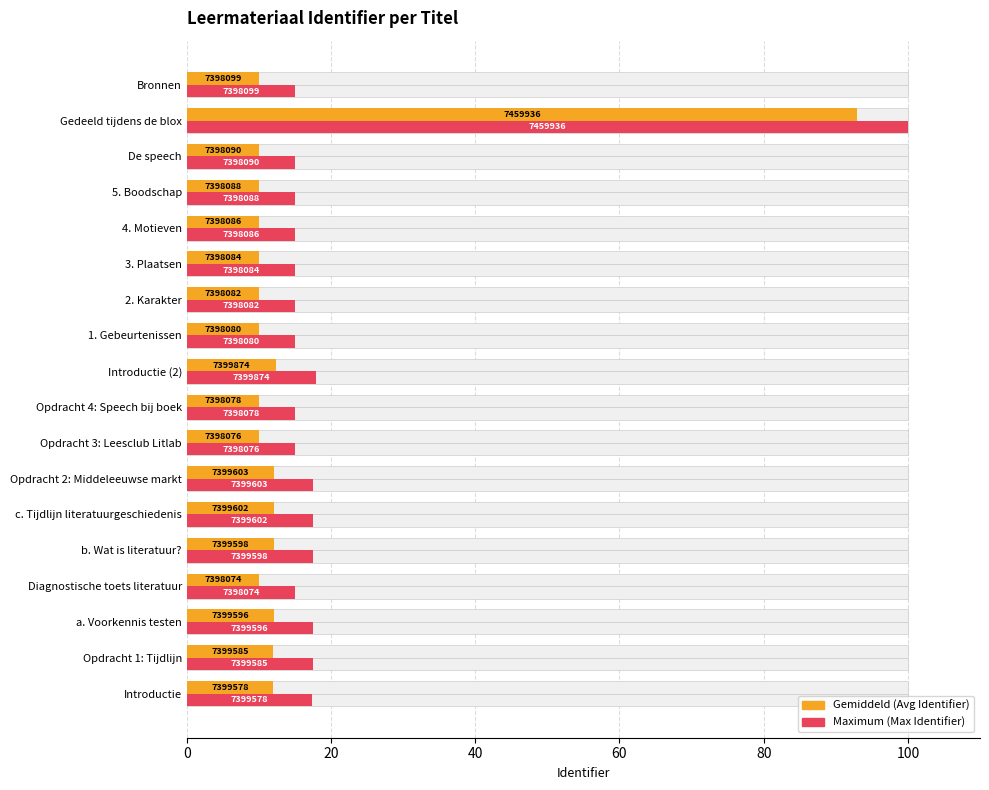

What is the value of the Avg Identifier (normalized %) bar at the 6th from the left?

12.0